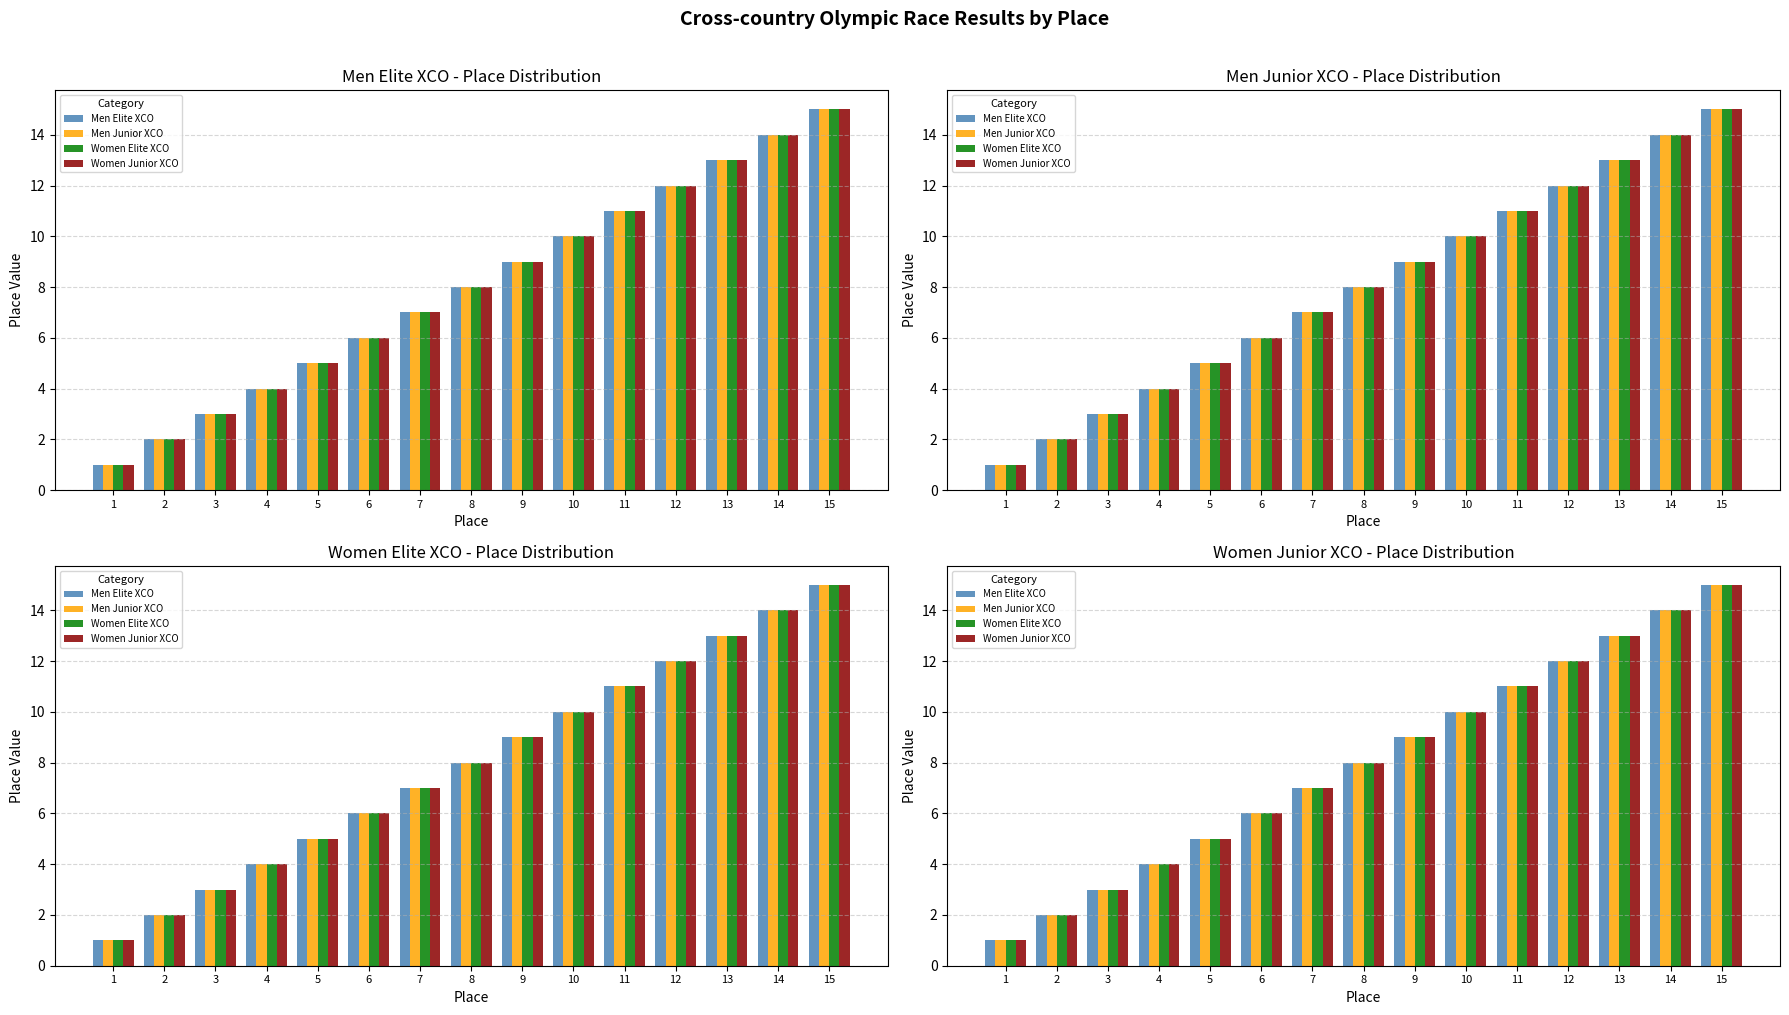

Between 14 and 11, which is larger?

14